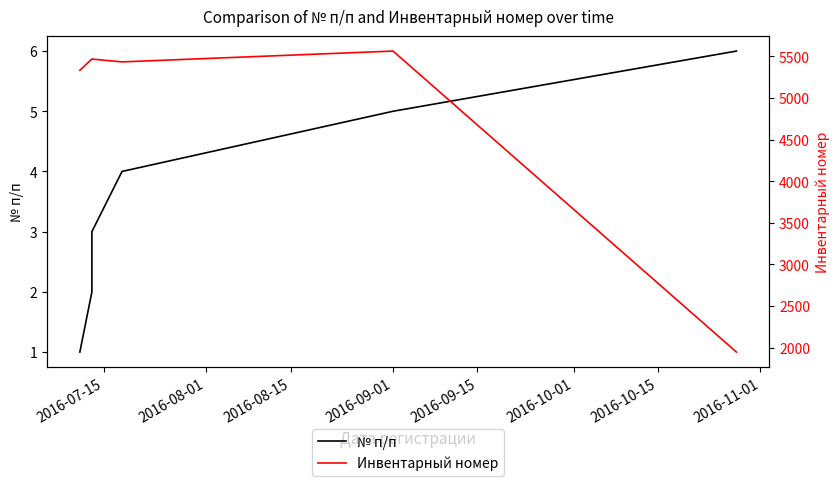

What position from the right is 2016-07-15?

6